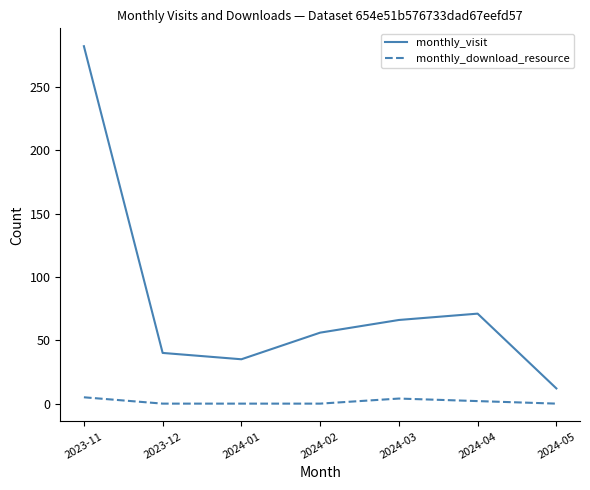

Which series changed the most between 2024-01 and 2024-04?

monthly_visit